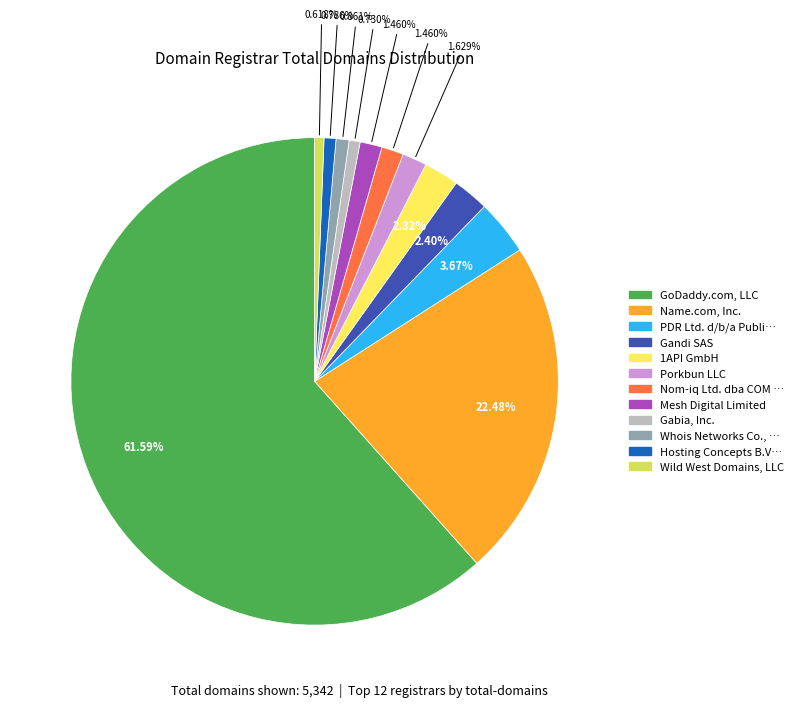

Is there a majority slice in this chart?

Yes